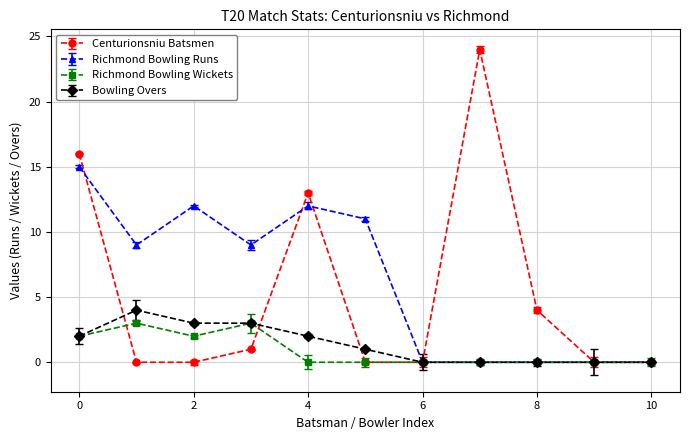

How many interior local valleys does the Richmond Bowling Wickets series have?

1